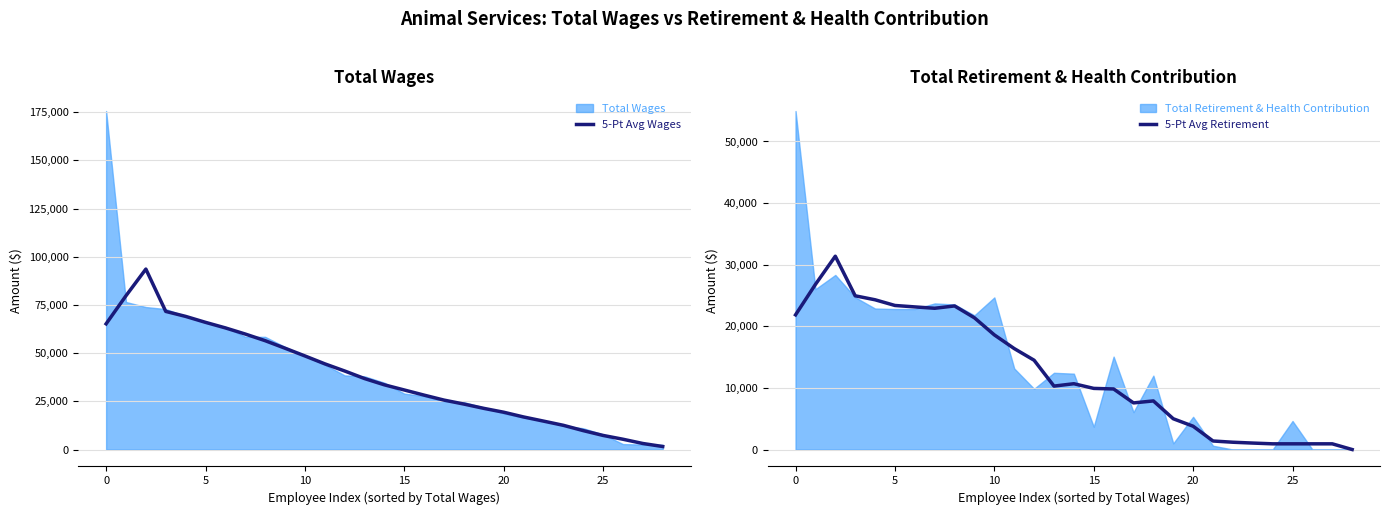

What is the label of the 17th point from the right?

12